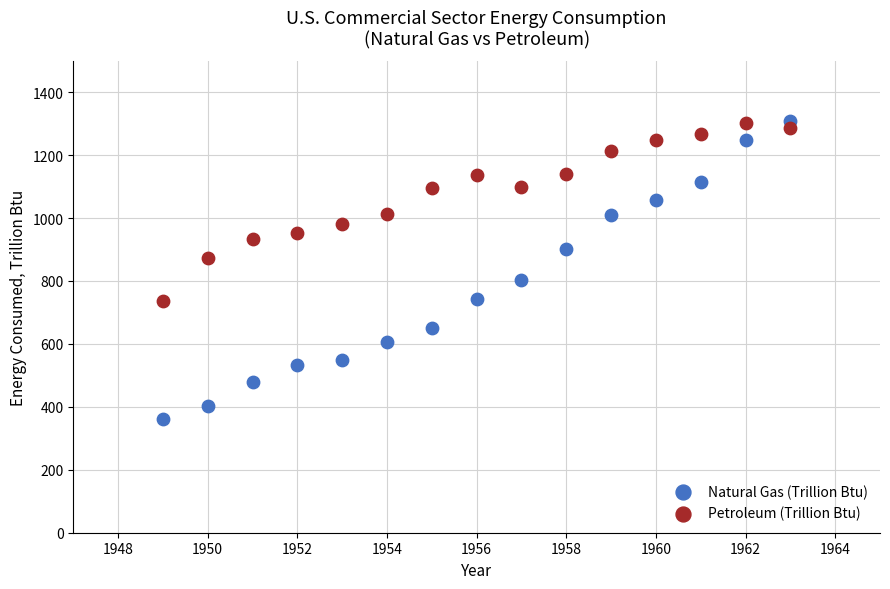

Across all data points, what is the range of Y values (max minus min)?

947.1